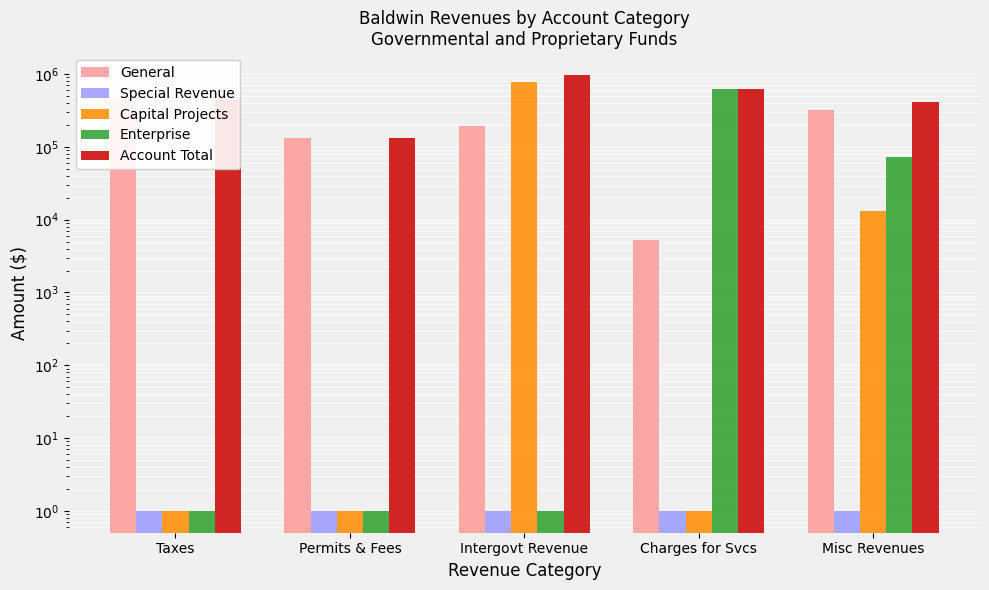

How many bars are there in total?

25